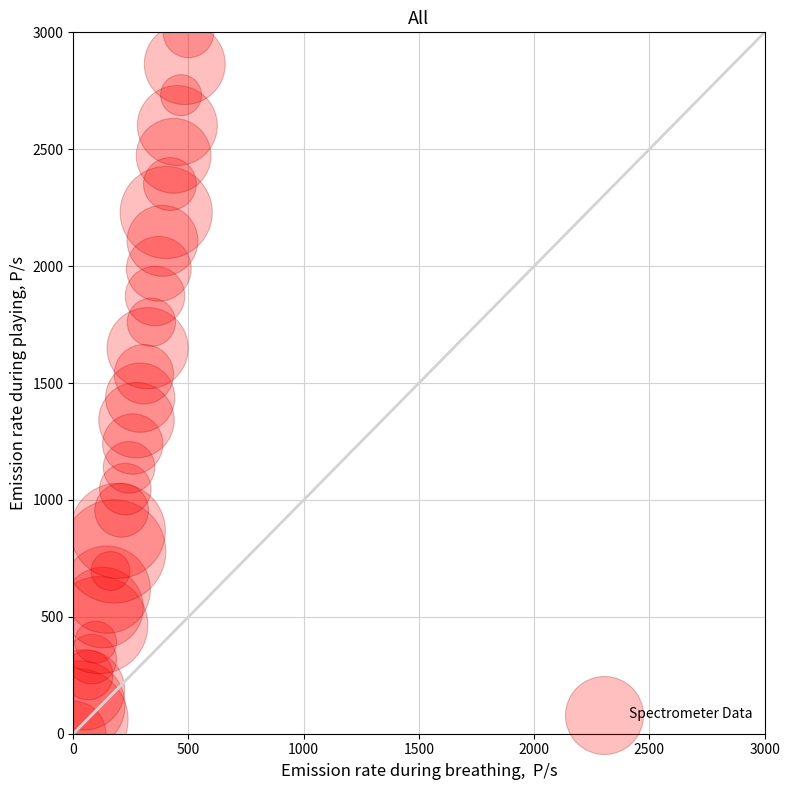

What is the range of Y values (max minus min)?

3000.0